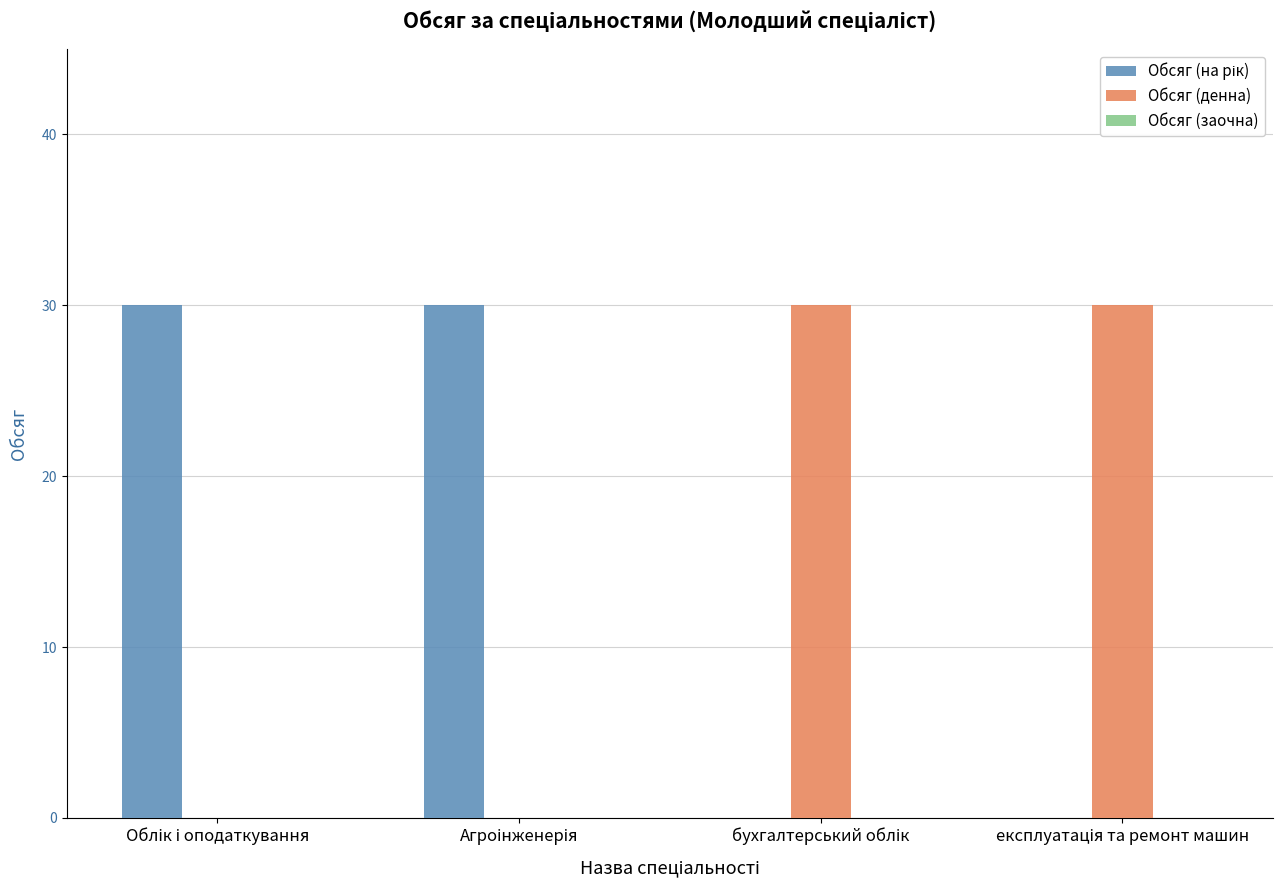

How many groups of bars are there?

4